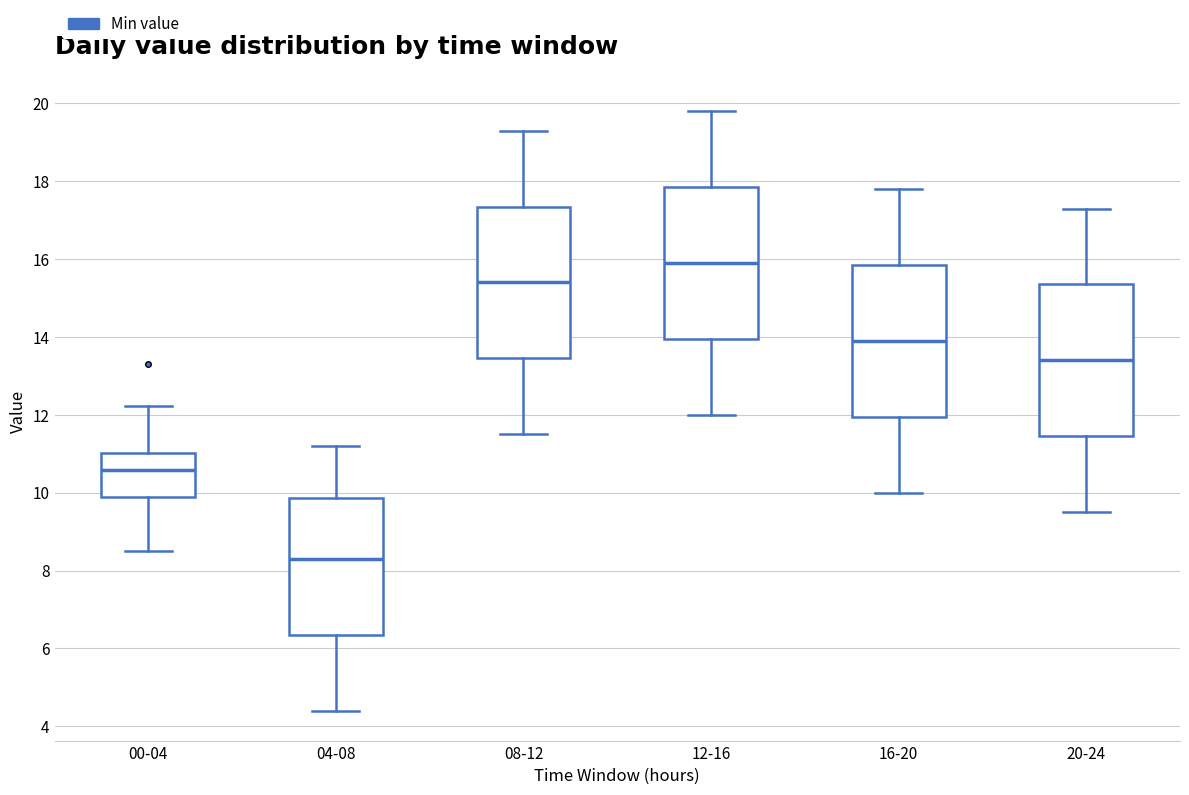

Where is the upper edge of the box for 20-24 on the y-axis? The values are not printed on the chart, so give them approximately, as read against the axis.

15.4